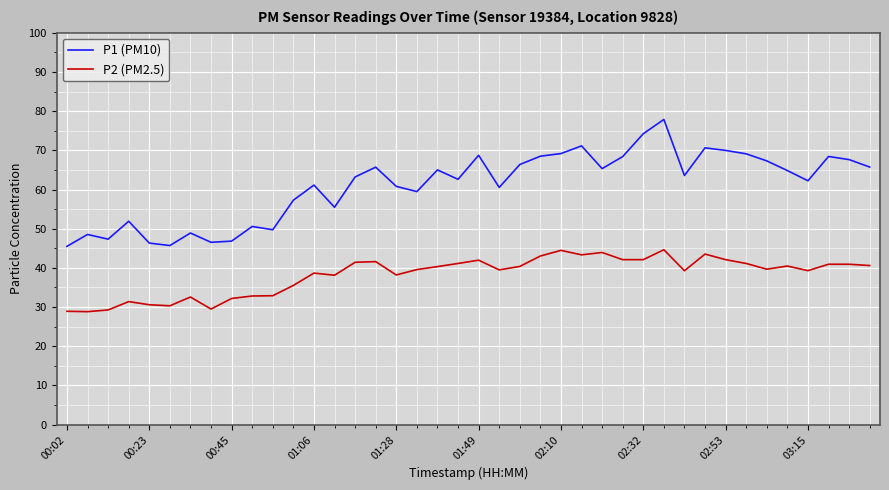

What is the lowest value of the P1 (PM10) series?

45.5